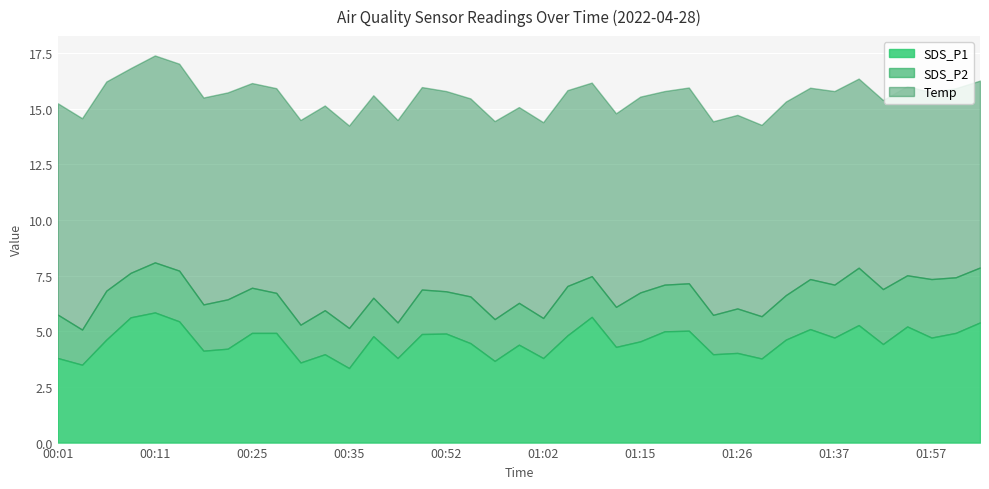

Between 00:17 and 01:05, which series saw the biggest shift?

SDS_P1